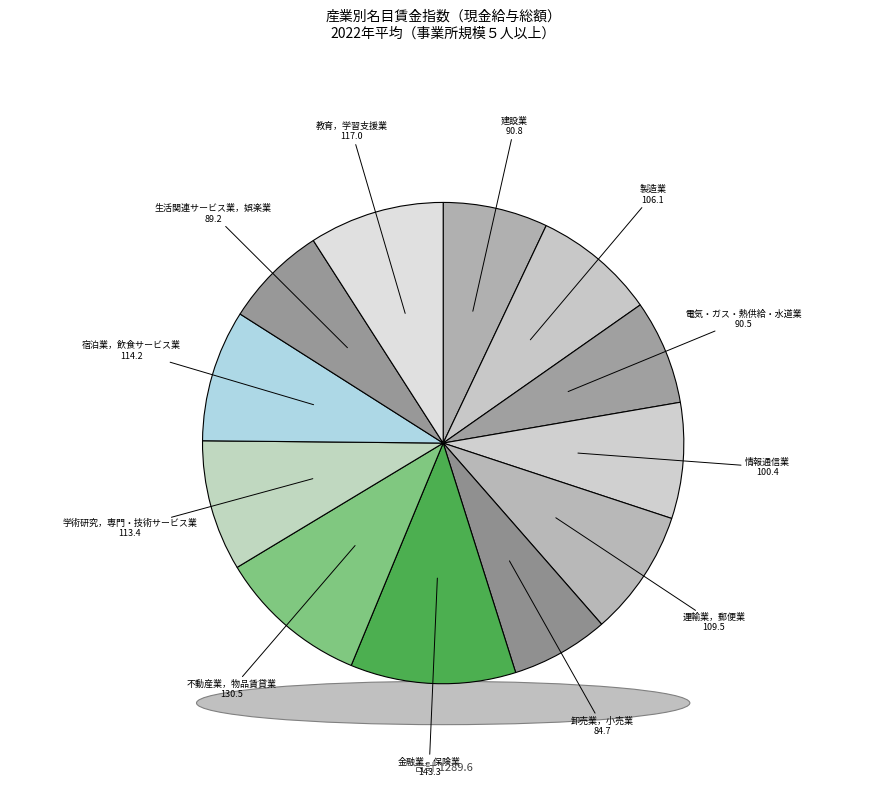

To the nearest percent, what percentage of the pie is 卸売業，小売業?

7%